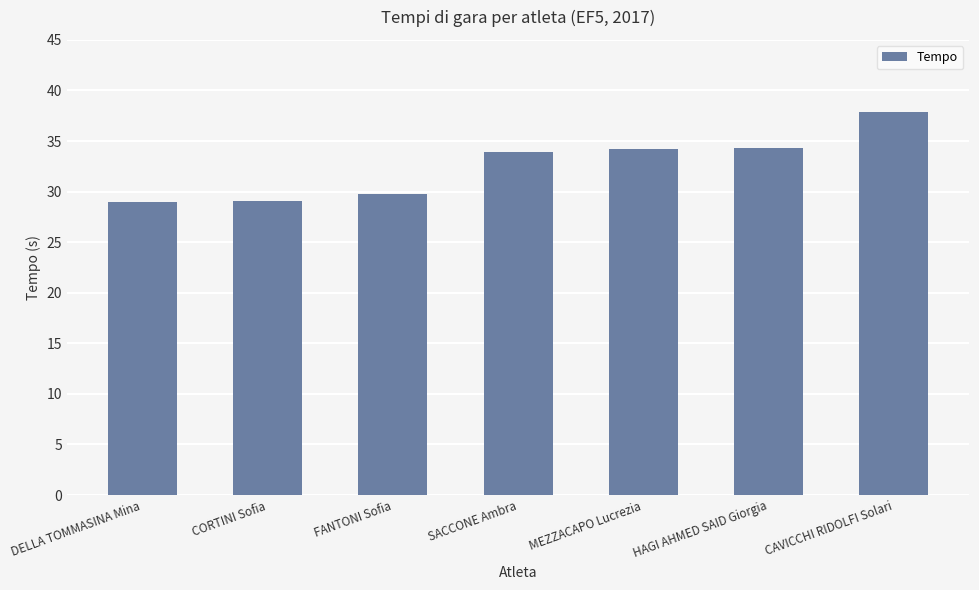

What is the ratio of the value at FANTONI Sofia to the value at CORTINI Sofia?

1.0